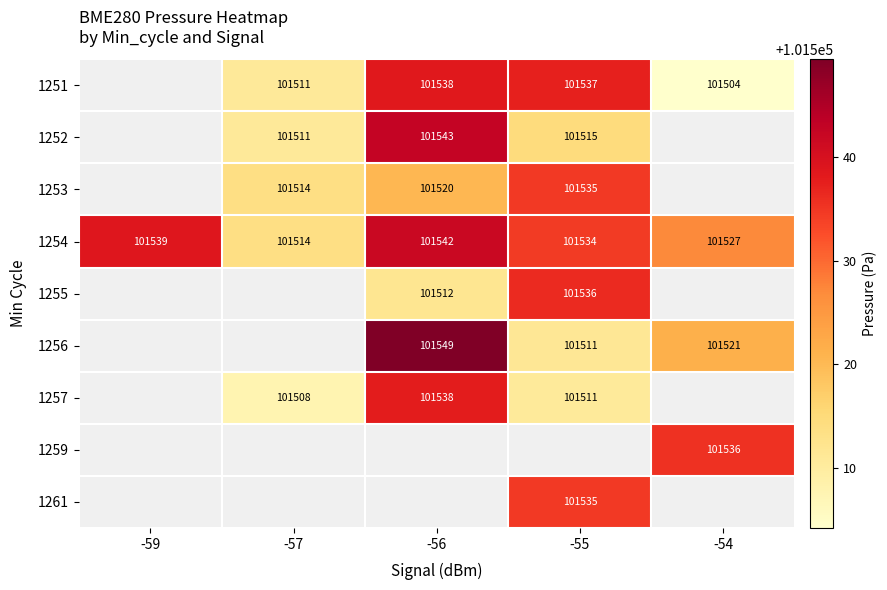

Which has a higher value, -56 or -54?

-56